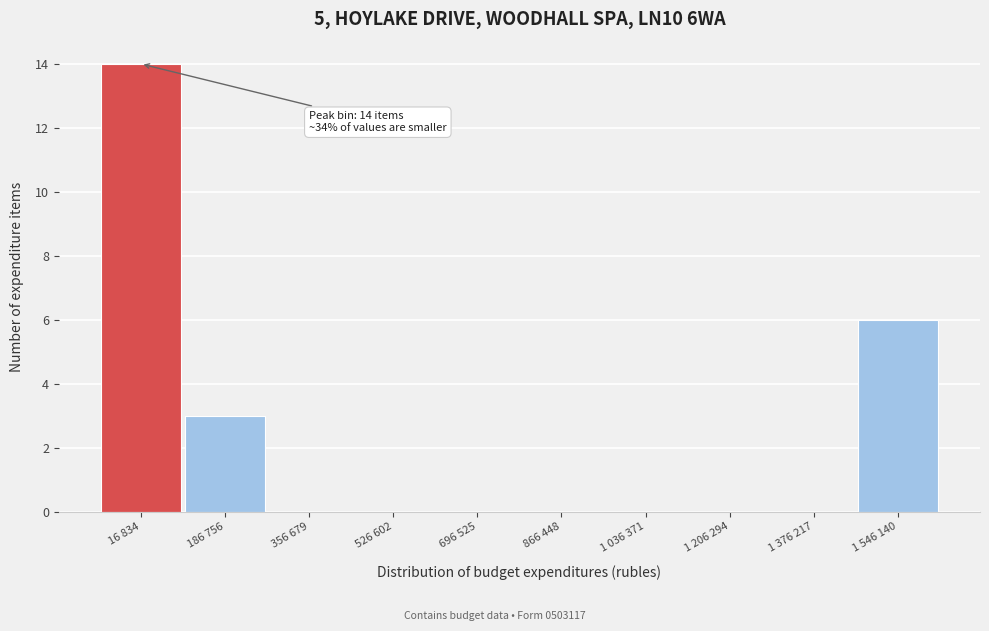

Reading right to left, what are all the values shown in this chart?

1 546 140=6	1 376 217=0	1 206 294=0	1 036 371=0	866 448=0	696 525=0	526 602=0	356 679=0	186 756=3	16 834=14